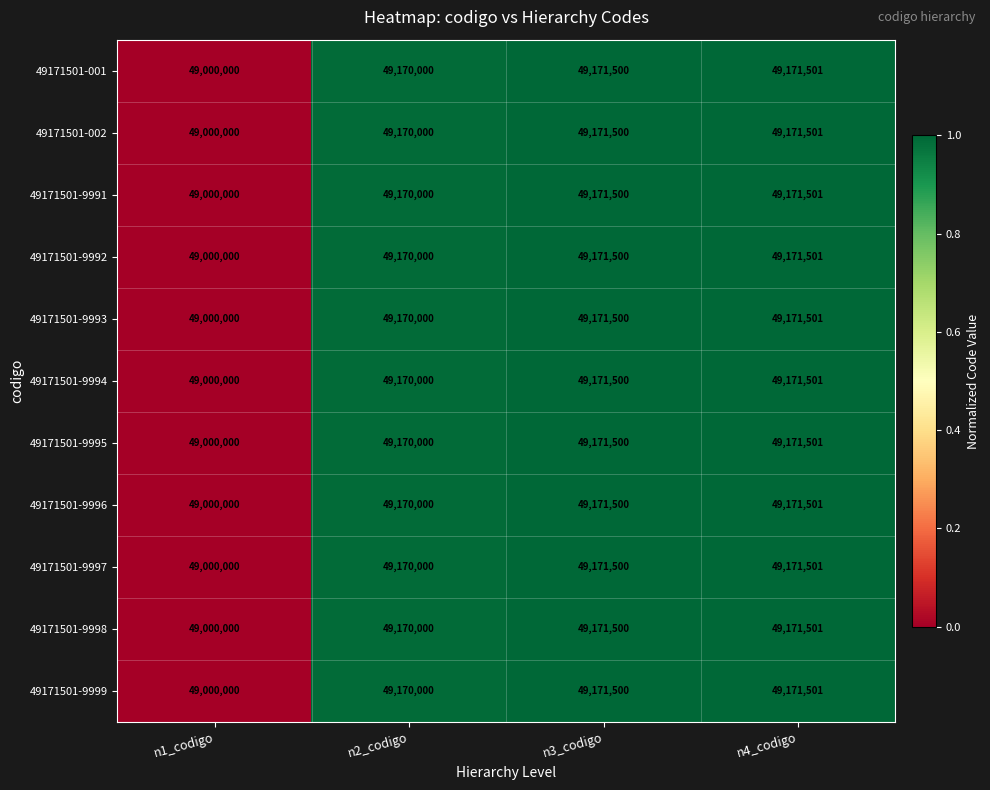

Rank the categories by 49171501-9995 value from highest to lowest.

n4_codigo, n3_codigo, n2_codigo, n1_codigo